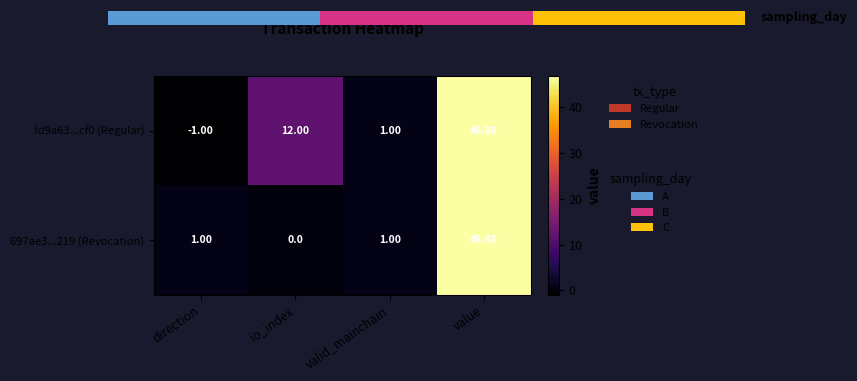

What is the highest value of the fd9a63...cf0 (Regular) series?

46.9